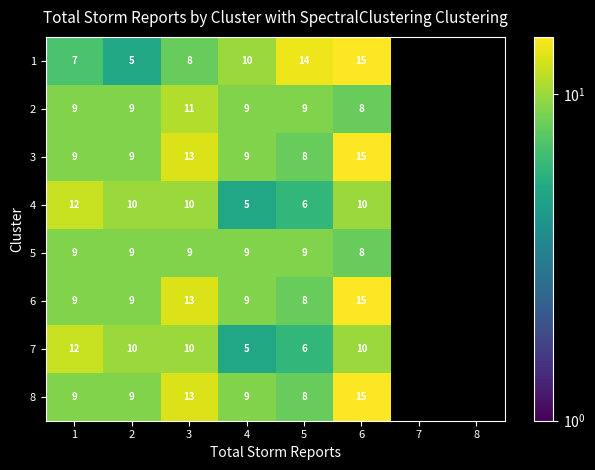

At which category is the sum across all series the highest?

6